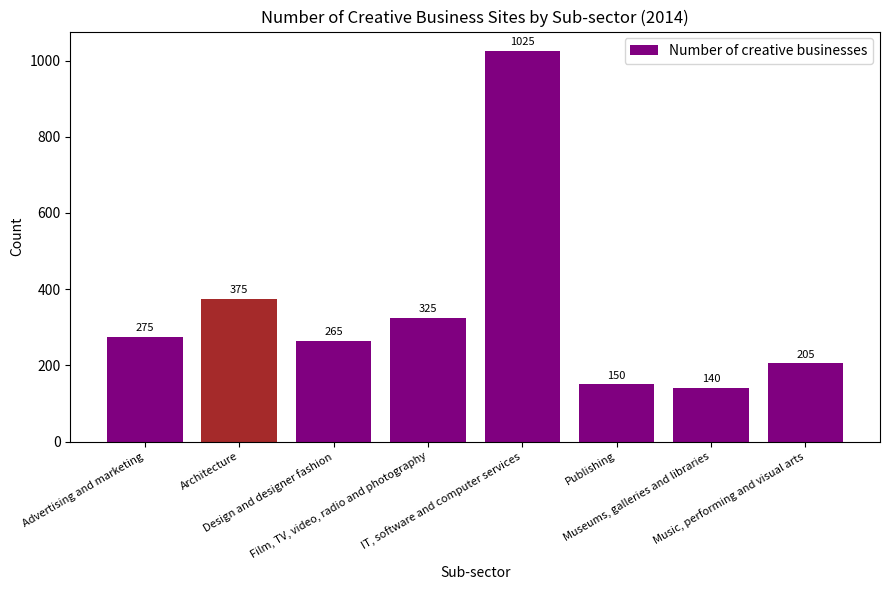

Between IT, software and computer services and Design and designer fashion, which is larger?

IT, software and computer services